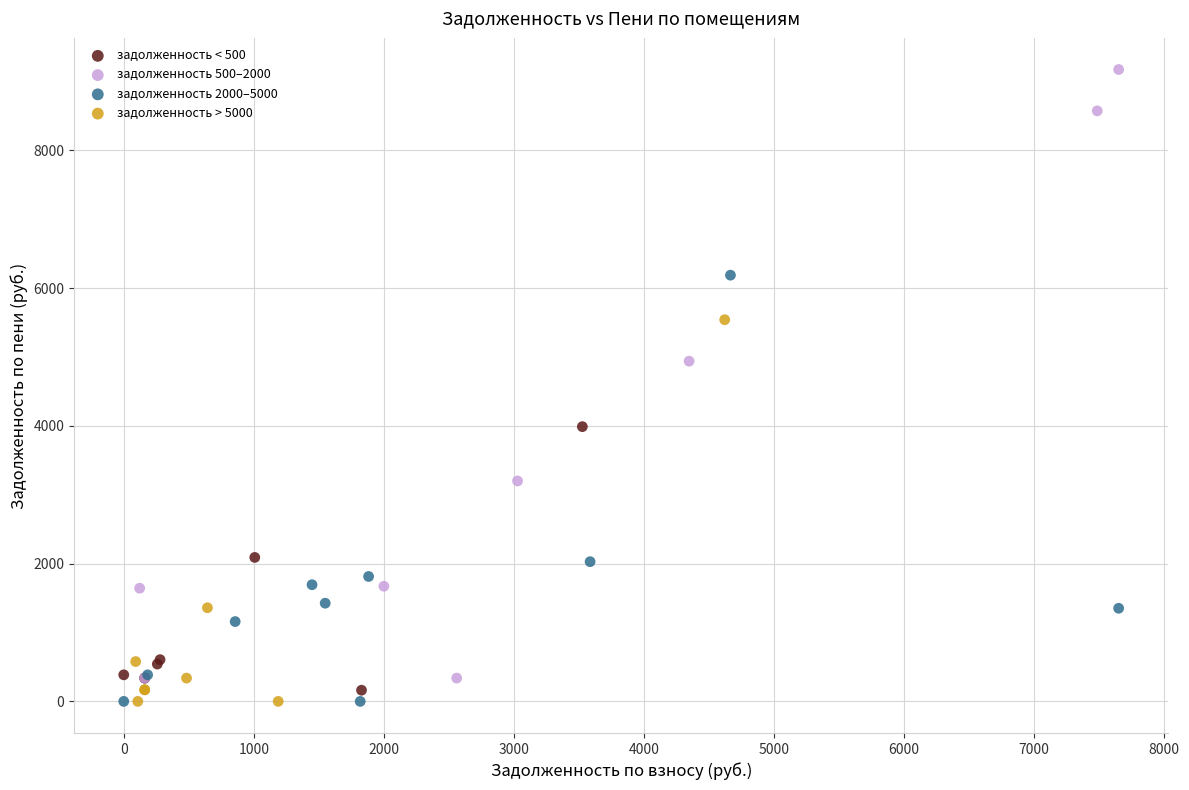

Which series has the largest Y range (max minus min)?

задолженность 500–2000